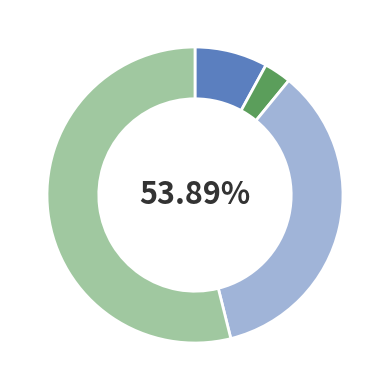

Rank the categories by value from highest to lowest.

Ново Милошево, Нови Бечеј, Бочар, Кумане